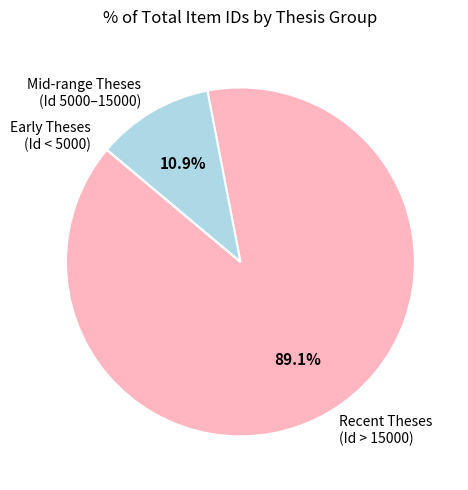

Which has a higher value, Mid-range Theses (Id 5000–15000) or Recent Theses (Id > 15000)?

Recent Theses (Id > 15000)